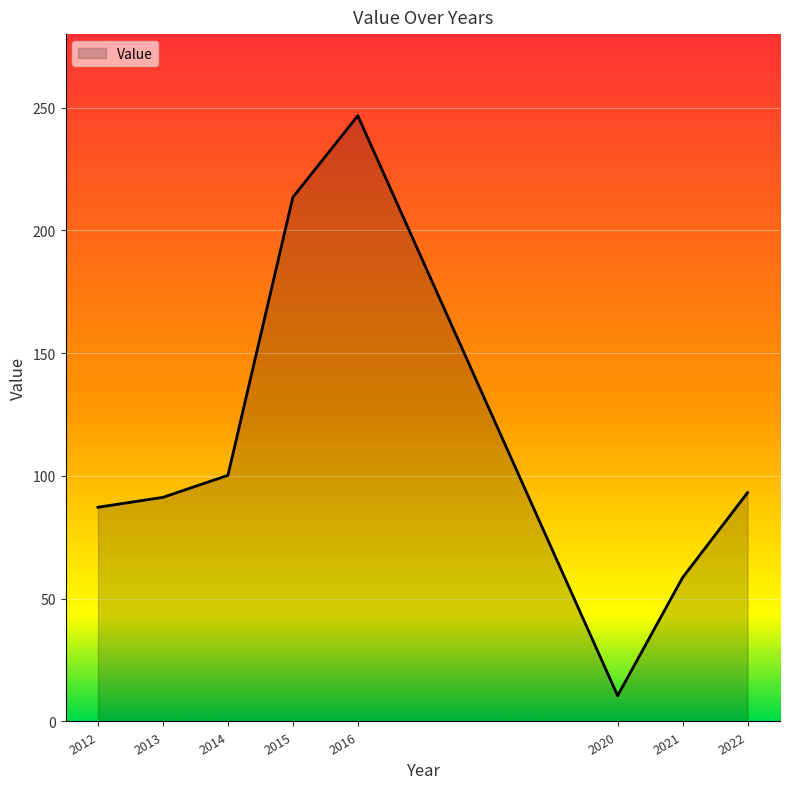

What is the ratio of the value at 2016 to the value at 2013?

2.7